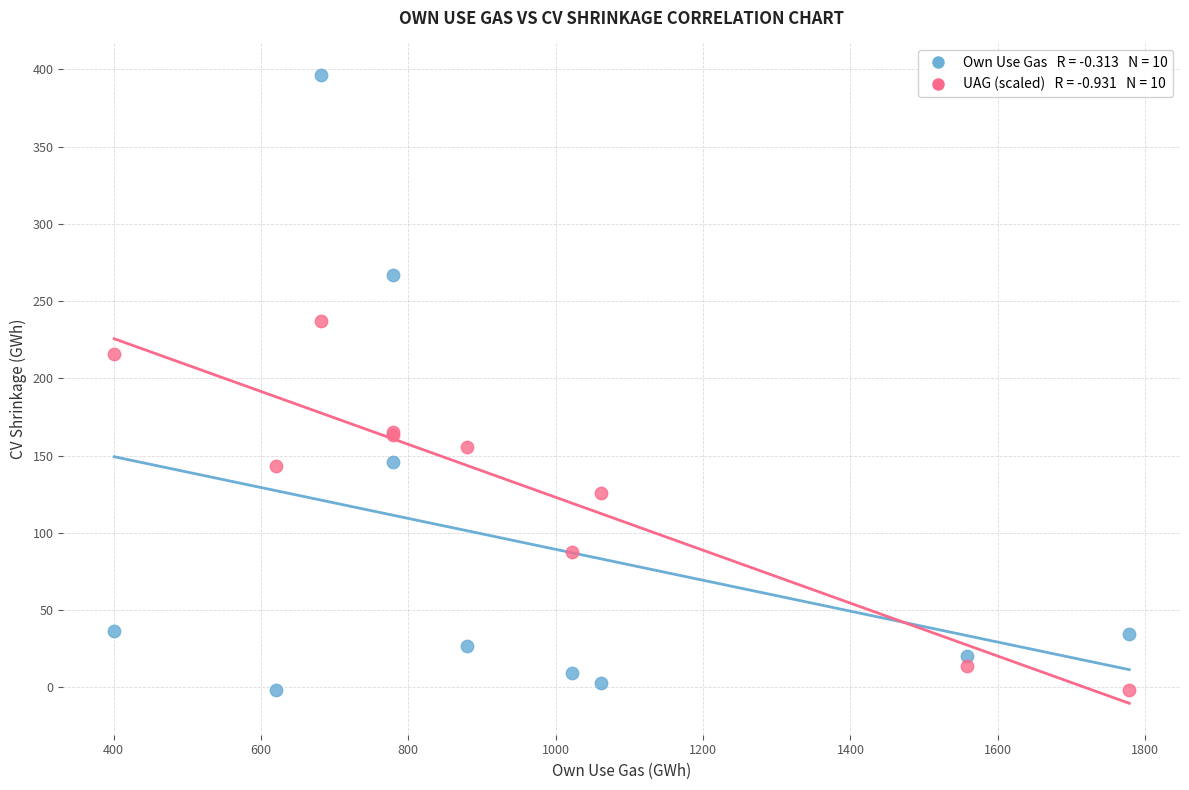

Across all series, what Y value is closest to 197?

215.8